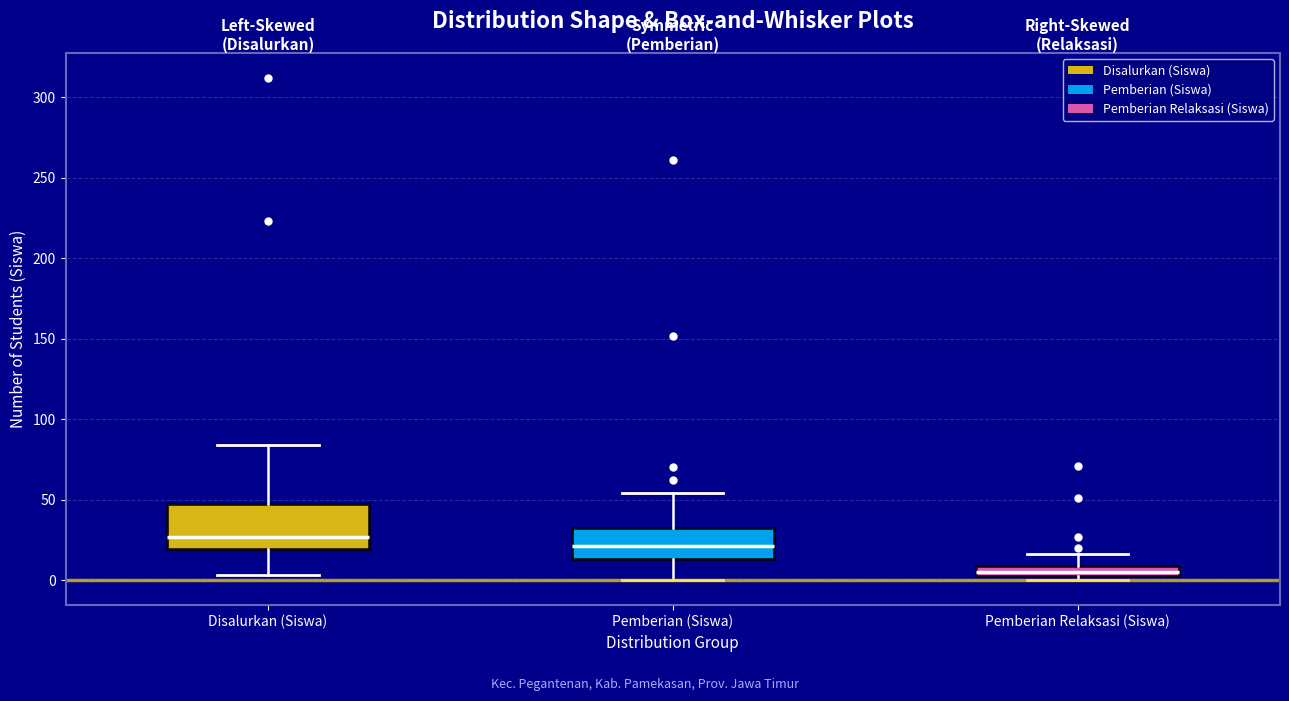

Which box is the tallest, from its lower edge to its upper edge?

Disalurkan (Siswa)